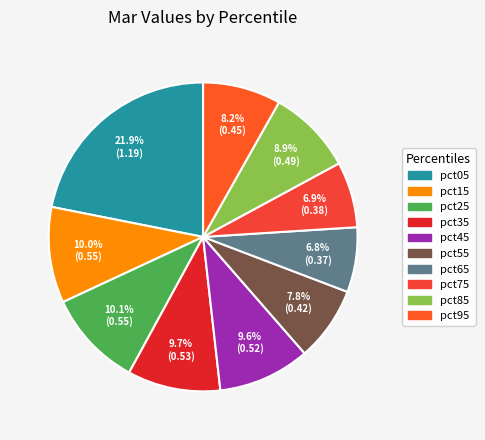

To the nearest percent, what portion does pct75 represent?

7%